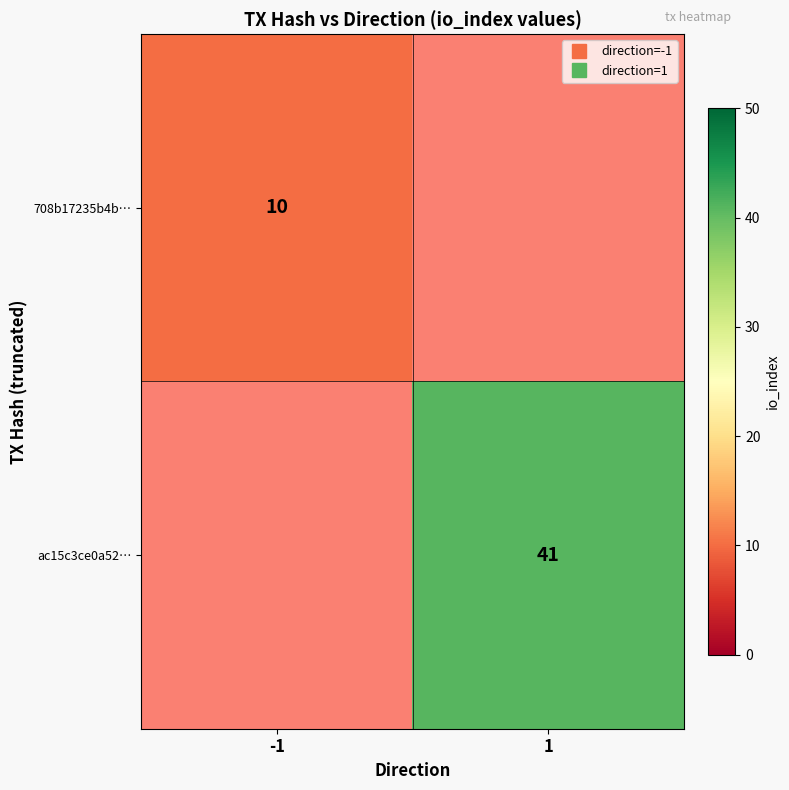

Which label corresponds to the largest value in the chart?

1